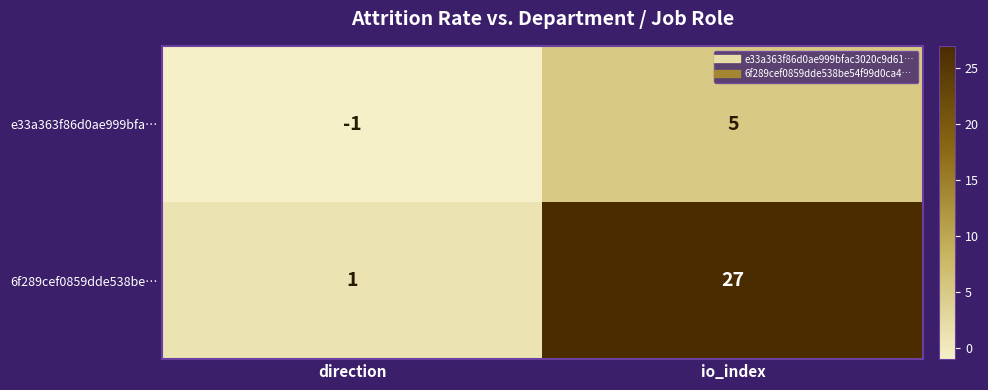

Rank the series by their average value, from lowest to highest.

e33a363f86d0ae999bfa…, 6f289cef0859dde538be…